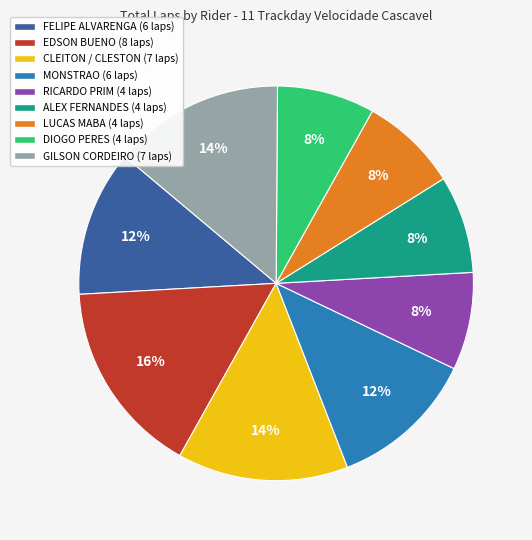

What percentage is the GILSON CORDEIRO (7 laps) slice, to the nearest percent?

14%